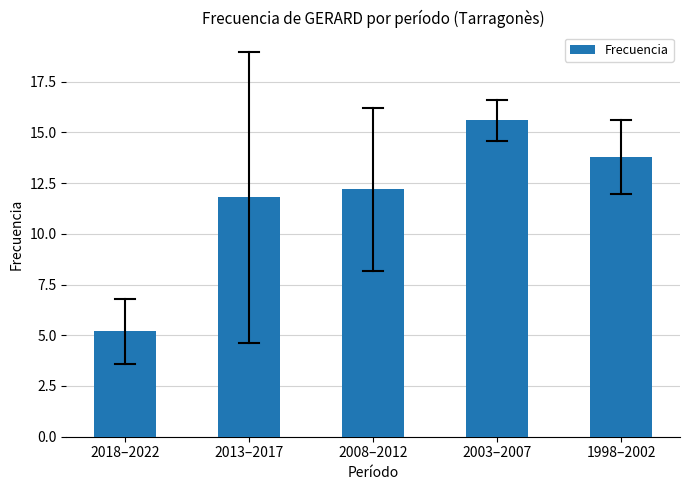

How many data points are above 12?

3